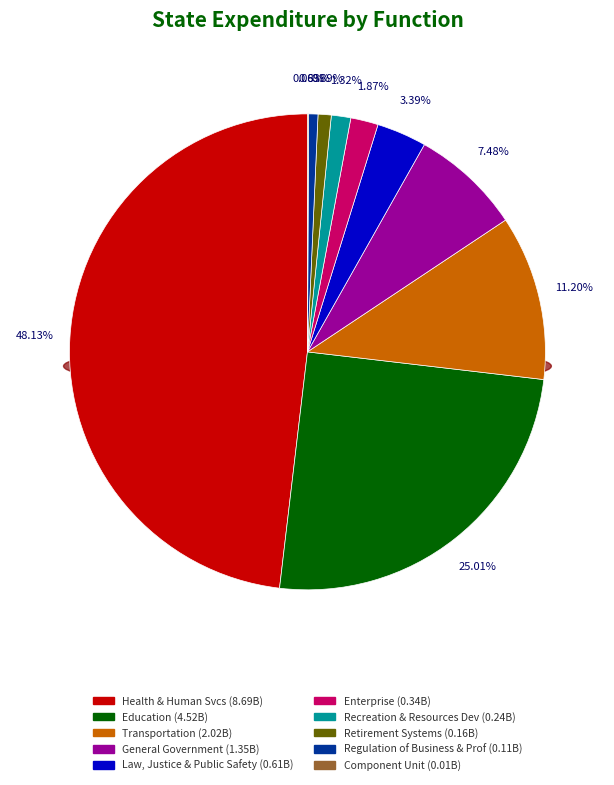

Which category has the biggest portion of the pie?

HEALTH AND HUMAN SERVICES